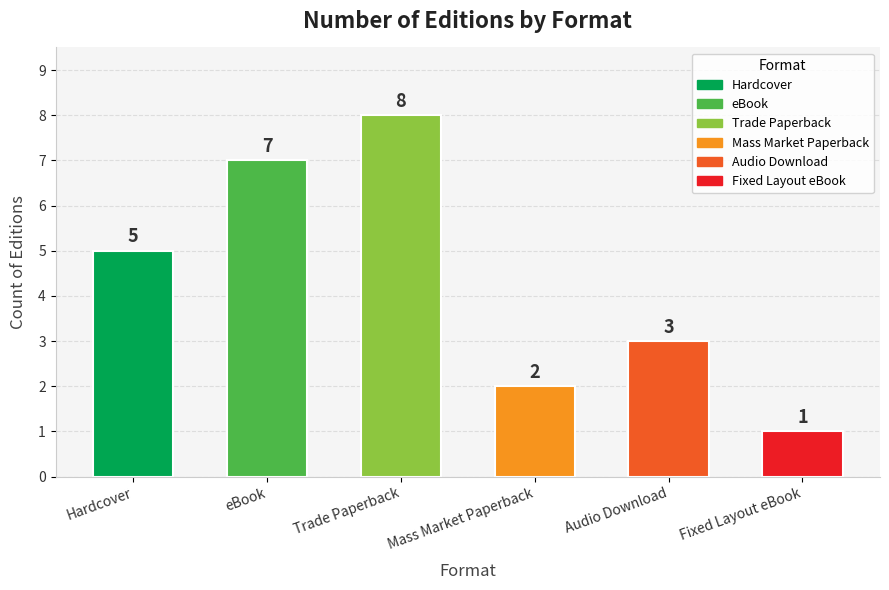

What is the ratio of the value at eBook to the value at Mass Market Paperback?

3.5